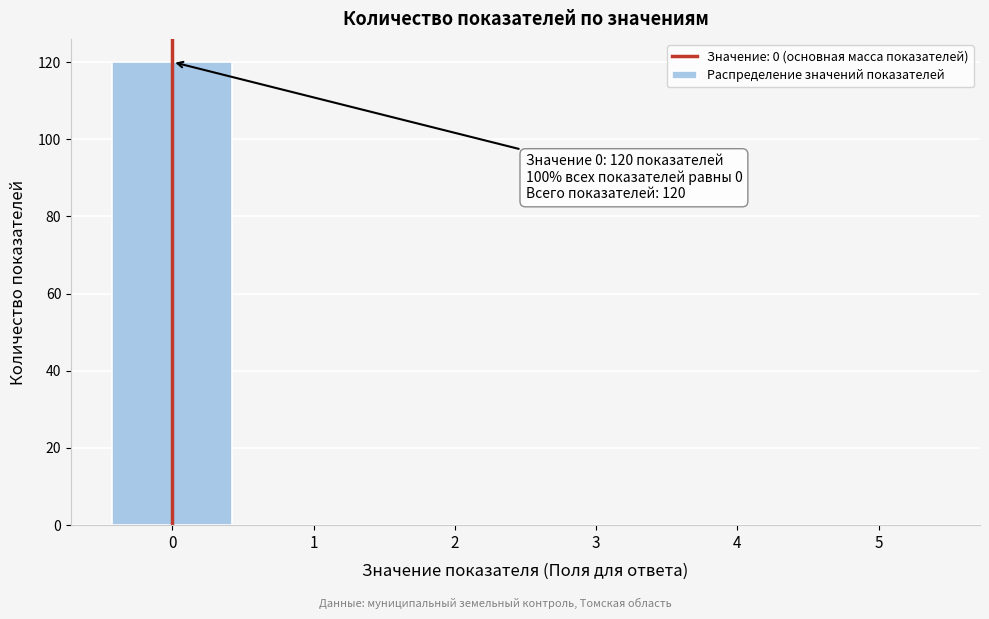

Reading left to right, extract all data points from this chart.

0=120	1=0	2=0	3=0	4=0	5=0